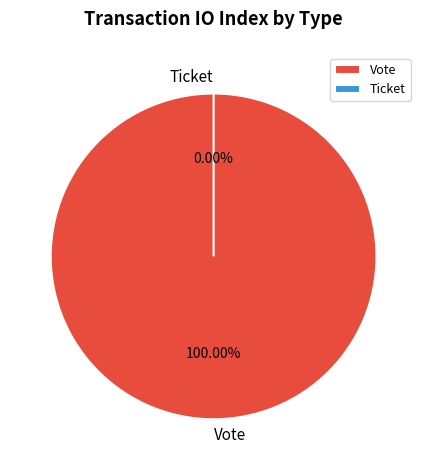

True or false: Ticket accounts for 0% of the total.

True